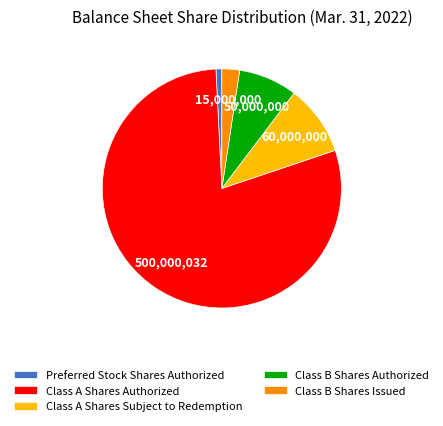

True or false: Class B Shares Authorized accounts for 14% of the total.

False